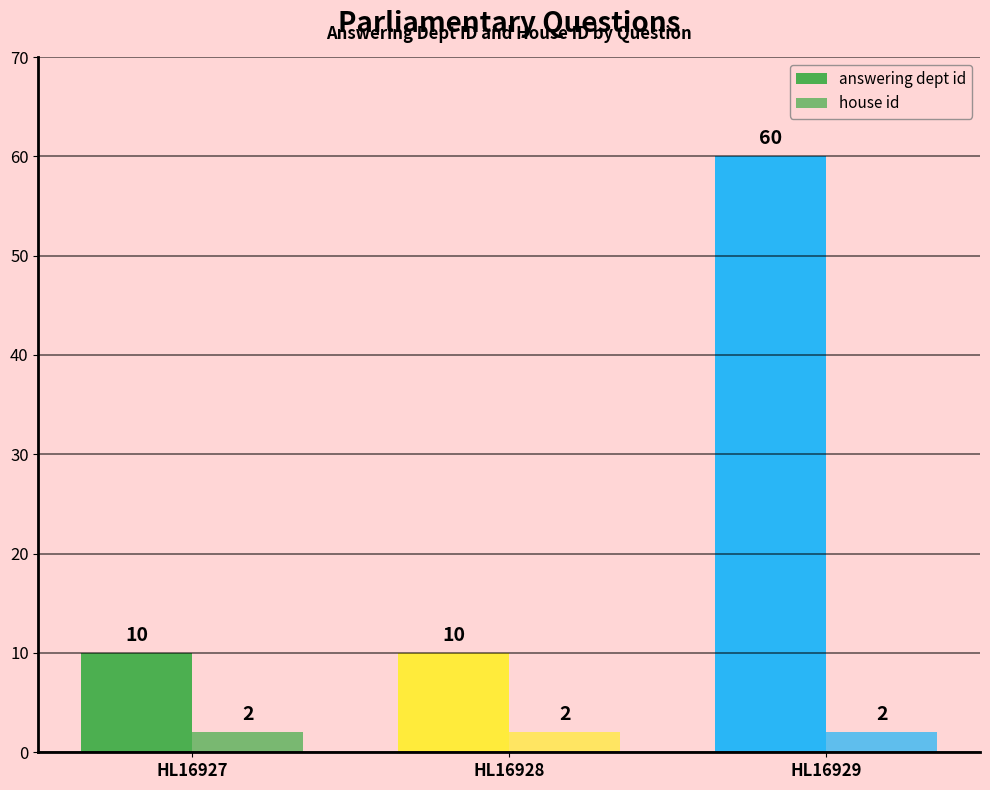

Is it true that answering dept id equals 10 at HL16927?

True